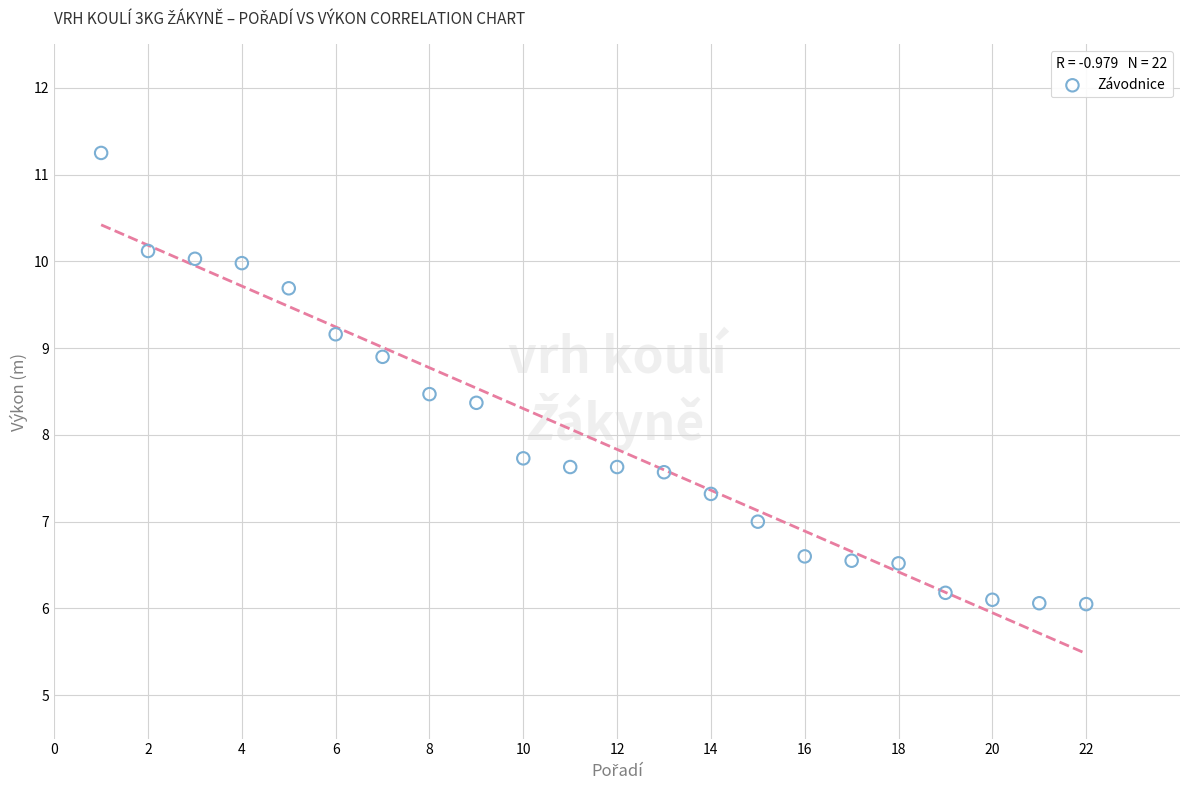

What is the range of Y values (max minus min)?

5.2